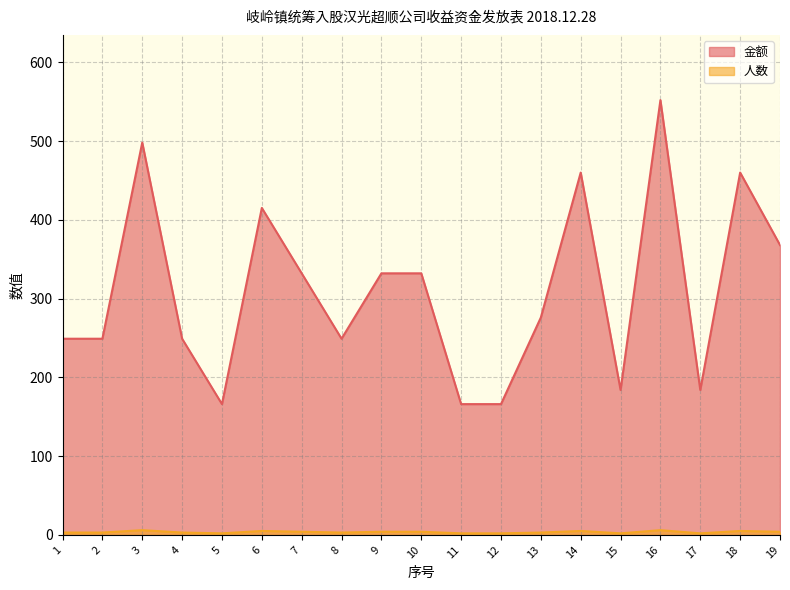

Reading right to left, transcribe all the data shown in this chart.

金额: 368.0	460.0	184.0	552.0	184.0	460.0	276.0	166.0	166.0	332.1	332.1	249.1	332.1	415.1	166.0	249.1	498.1	249.1	249.1
人数: 4.0	5.0	2.0	6.0	2.0	5.0	3.0	2.0	2.0	4.0	4.0	3.0	4.0	5.0	2.0	3.0	6.0	3.0	3.0